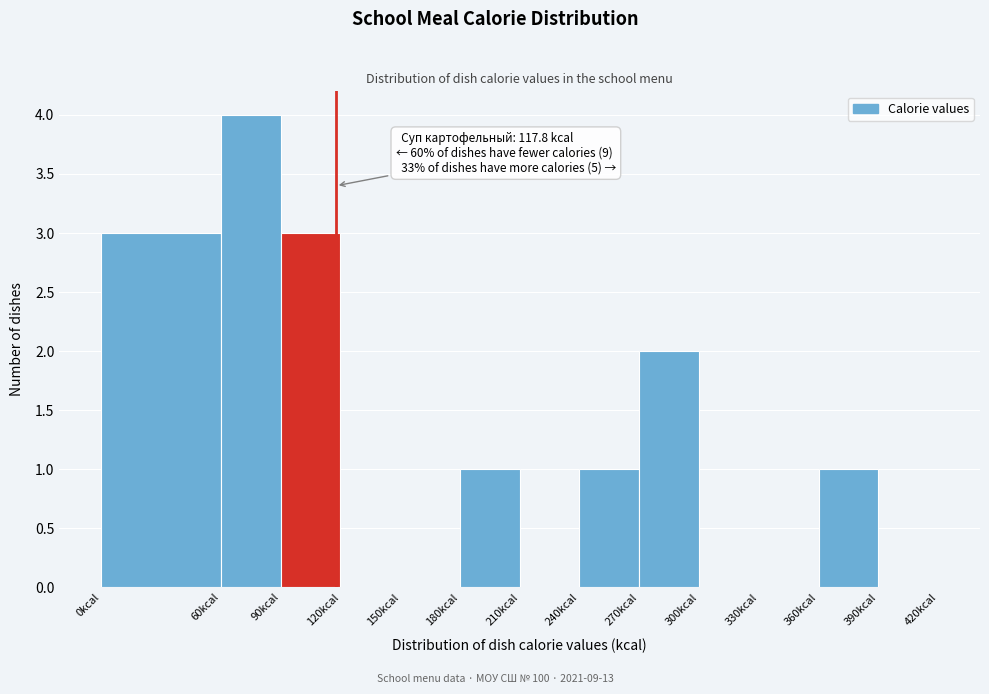

Which range on the x-axis has the tallest bar?

60 to 90